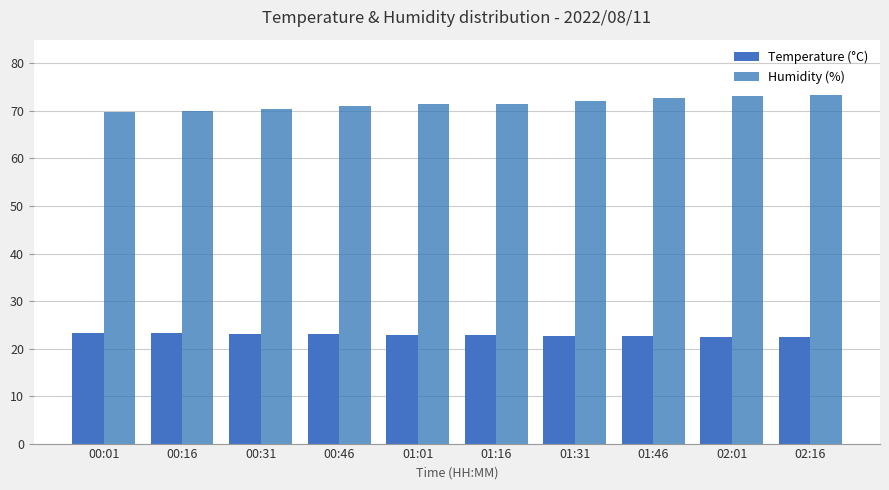

Rank the series by their maximum value, from highest to lowest.

Humidity (%), Temperature (°C)